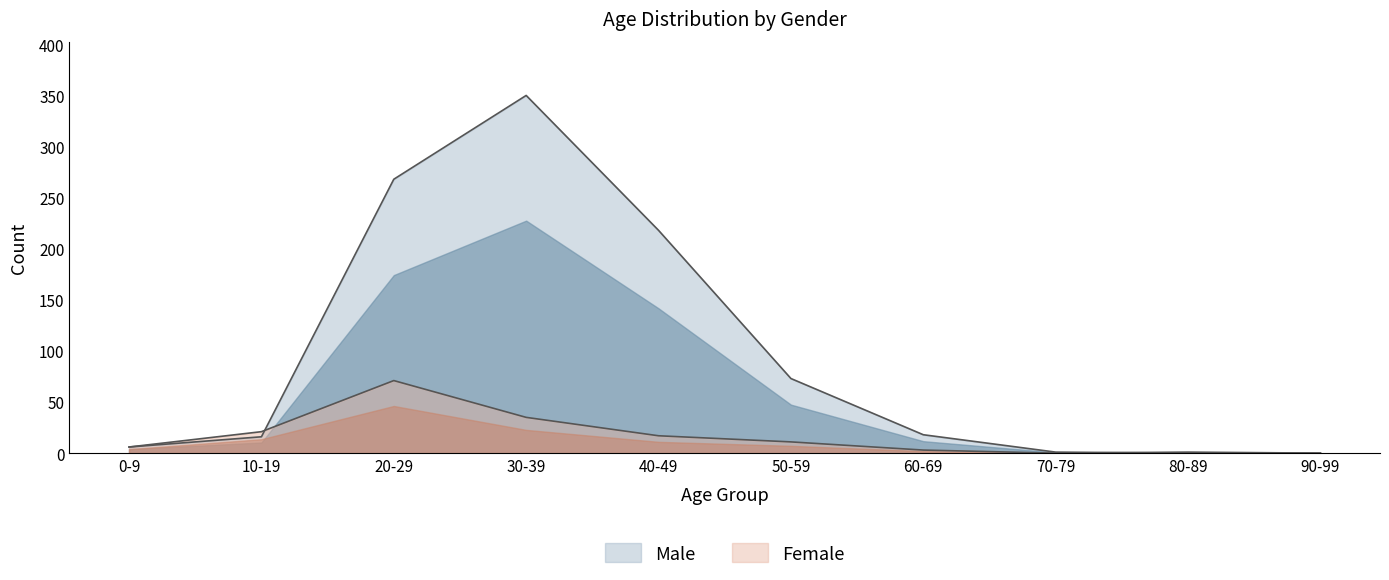

In Male, how many points are higher than both neighbors (excluding endpoints)?

1